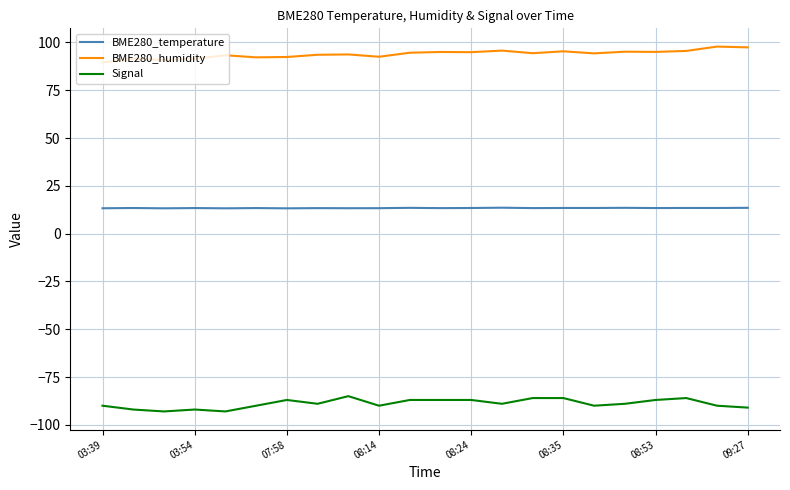

What is the minimum value shown in the chart?

-93.0